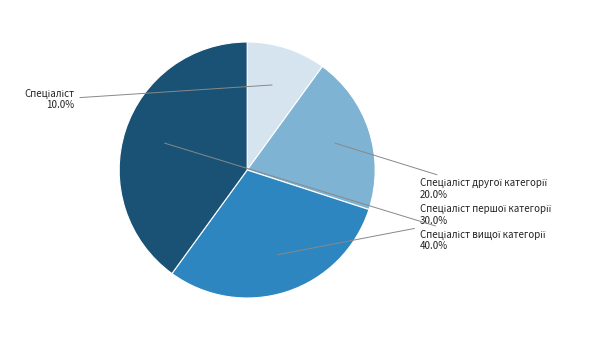

Is there any slice that represents more than half of the pie?

No